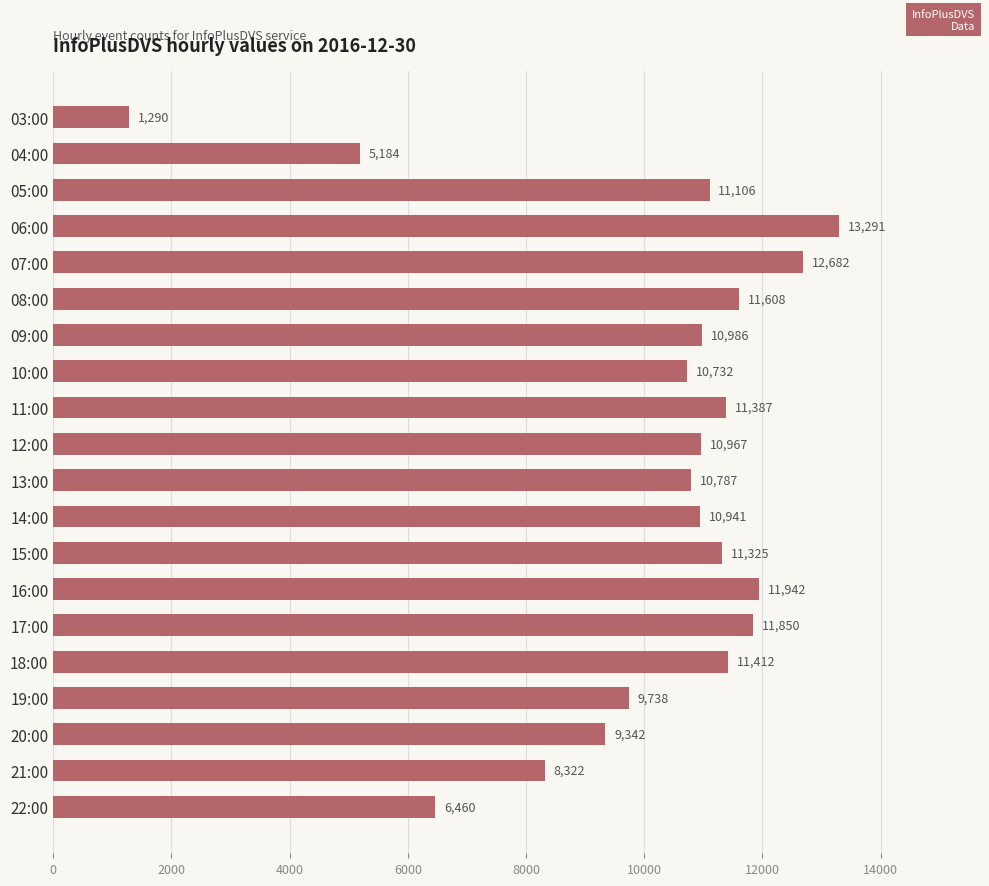

Read the value at 20:00.

9342